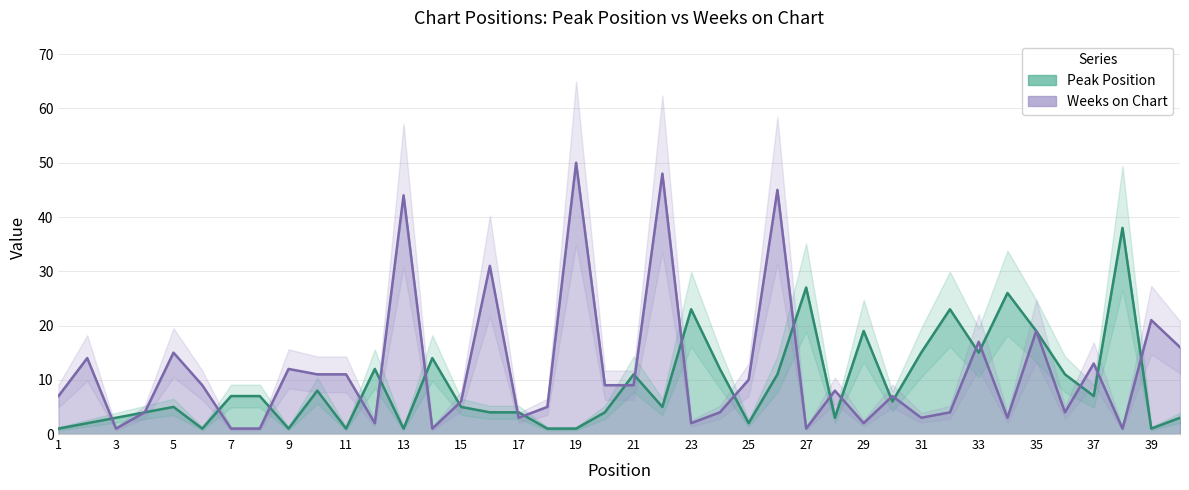

Read the Weeks on Chart value at 24.

4